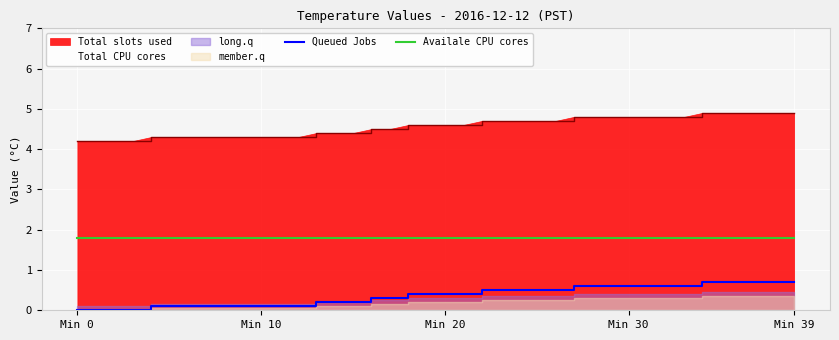

How many lines are shown in the chart?

2